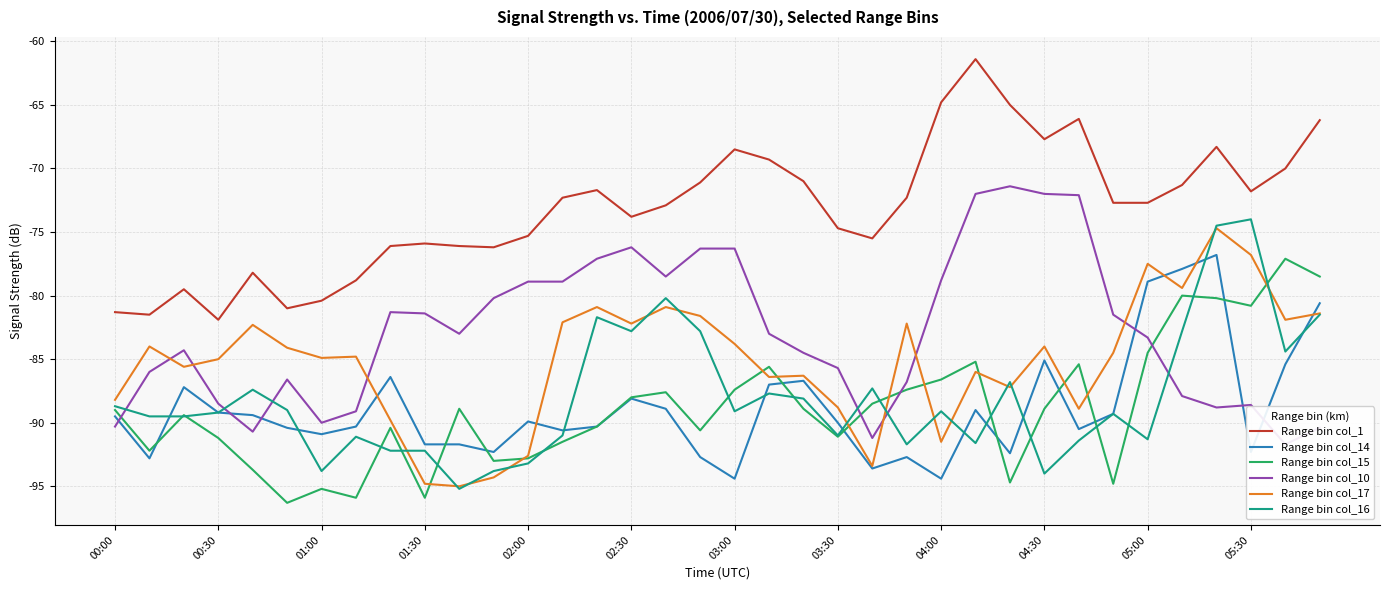

Reading left to right, list all the values displayed in this chart.

col_1: -81.3	-81.5	-79.5	-81.9	-78.2	-81.0	-80.4	-78.8	-76.1	-75.9	-76.1	-76.2	-75.3	-72.3	-71.7	-73.8	-72.9	-71.1	-68.5	-69.3	-71.0	-74.7	-75.5	-72.3	-64.8	-61.4	-65.0	-67.7	-66.1	-72.7	-72.7	-71.3	-68.3	-71.8	-70.0	-66.2
col_14: -89.5	-92.8	-87.2	-89.2	-89.4	-90.4	-90.9	-90.3	-86.4	-91.7	-91.7	-92.3	-89.9	-90.6	-90.3	-88.1	-88.9	-92.7	-94.4	-87.0	-86.7	-90.0	-93.6	-92.7	-94.4	-89.0	-92.4	-85.1	-90.5	-89.3	-78.9	-77.9	-76.8	-92.3	-85.4	-80.6
col_15: -89.0	-92.2	-89.4	-91.2	-93.7	-96.3	-95.2	-95.9	-90.4	-95.9	-88.9	-93.0	-92.8	-91.5	-90.3	-88.0	-87.6	-90.6	-87.4	-85.6	-88.9	-91.1	-88.5	-87.4	-86.6	-85.2	-94.7	-88.9	-85.4	-94.8	-84.5	-80.0	-80.2	-80.8	-77.1	-78.5
col_10: -90.3	-86.0	-84.3	-88.5	-90.7	-86.6	-90.0	-89.1	-81.3	-81.4	-83.0	-80.2	-78.9	-78.9	-77.1	-76.2	-78.5	-76.3	-76.3	-83.0	-84.5	-85.7	-91.2	-86.8	-78.8	-72.0	-71.4	-72.0	-72.1	-81.5	-83.3	-87.9	-88.8	-88.6	-91.7	-90.4
col_17: -88.2	-84.0	-85.6	-85.0	-82.3	-84.1	-84.9	-84.8	-89.8	-94.8	-95.0	-94.3	-92.6	-82.1	-80.9	-82.2	-80.9	-81.6	-83.8	-86.4	-86.3	-88.8	-93.4	-82.2	-91.5	-86.0	-87.2	-84.0	-88.9	-84.5	-77.5	-79.4	-74.7	-76.8	-81.9	-81.4
col_16: -88.7	-89.5	-89.5	-89.2	-87.4	-89.0	-93.8	-91.1	-92.2	-92.2	-95.2	-93.8	-93.2	-91.0	-81.7	-82.8	-80.2	-82.8	-89.1	-87.7	-88.1	-91.0	-87.3	-91.7	-89.1	-91.6	-86.8	-94.0	-91.4	-89.3	-91.3	-82.8	-74.5	-74.0	-84.4	-81.5